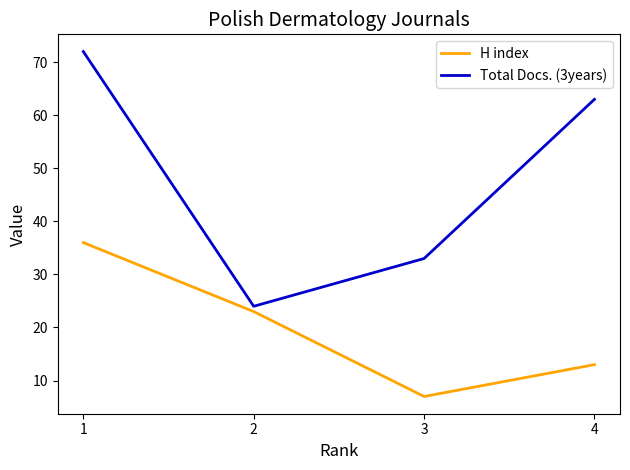

Reading left to right, what are all the values shown in this chart?

H index: 36	23	7	13
Total Docs. (3years): 72	24	33	63